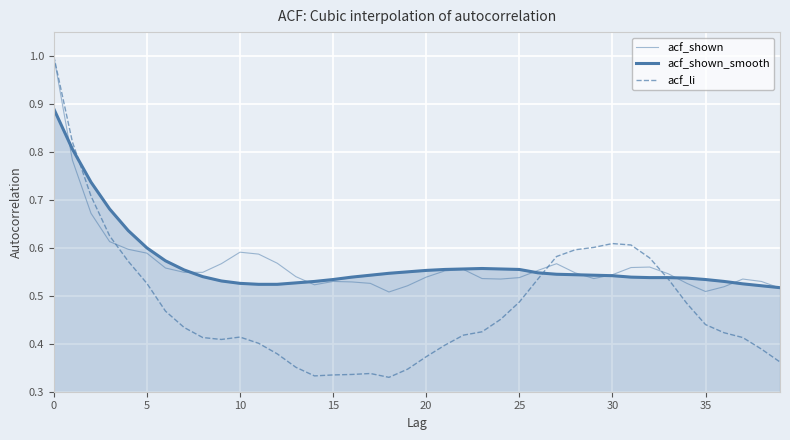

Reading left to right, list all the values displayed in this chart.

acf_shown: 1.0	0.8	0.7	0.6	0.6	0.6	0.6	0.5	0.5	0.6	0.6	0.6	0.6	0.5	0.5	0.5	0.5	0.5	0.5	0.5	0.5	0.6	0.6	0.5	0.5	0.5	0.6	0.6	0.5	0.5	0.5	0.6	0.6	0.5	0.5	0.5	0.5	0.5	0.5	0.5
acf_shown_smooth: 0.9	0.8	0.7	0.7	0.6	0.6	0.6	0.6	0.5	0.5	0.5	0.5	0.5	0.5	0.5	0.5	0.5	0.5	0.5	0.6	0.6	0.6	0.6	0.6	0.6	0.6	0.5	0.5	0.5	0.5	0.5	0.5	0.5	0.5	0.5	0.5	0.5	0.5	0.5	0.5
acf_li: 1.0	0.8	0.7	0.6	0.6	0.5	0.5	0.4	0.4	0.4	0.4	0.4	0.4	0.4	0.3	0.3	0.3	0.3	0.3	0.3	0.4	0.4	0.4	0.4	0.5	0.5	0.5	0.6	0.6	0.6	0.6	0.6	0.6	0.5	0.5	0.4	0.4	0.4	0.4	0.4